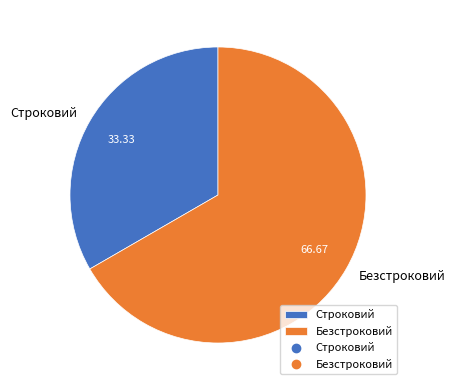

Rank the categories by value from lowest to highest.

Строковий, Безстроковий